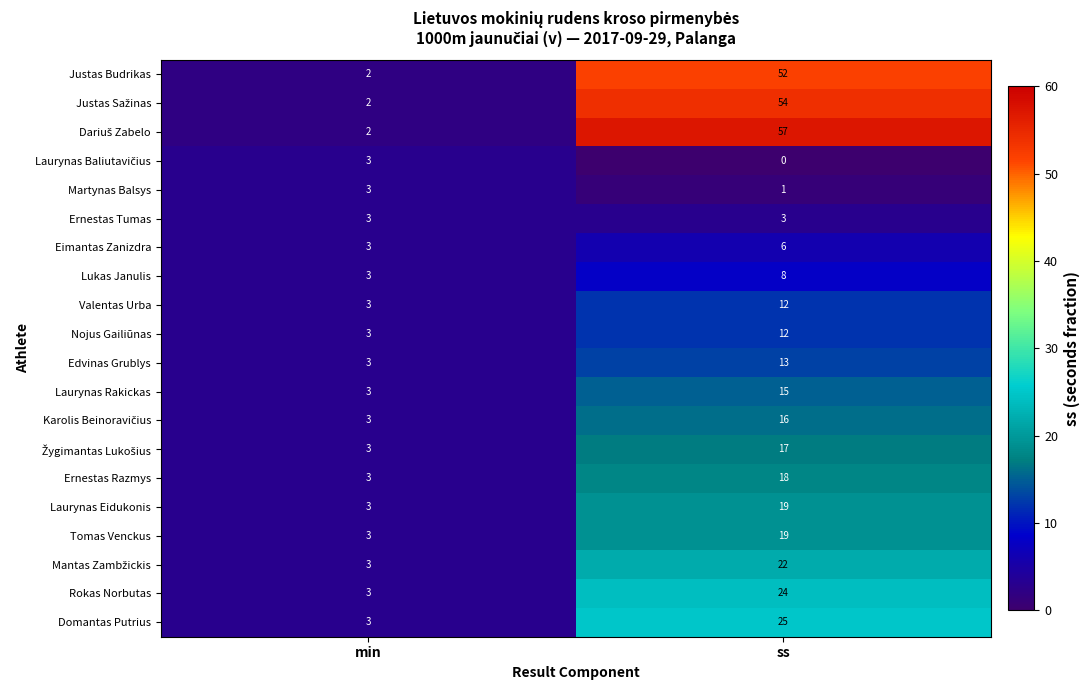

What is the maximum value shown in the chart?

57